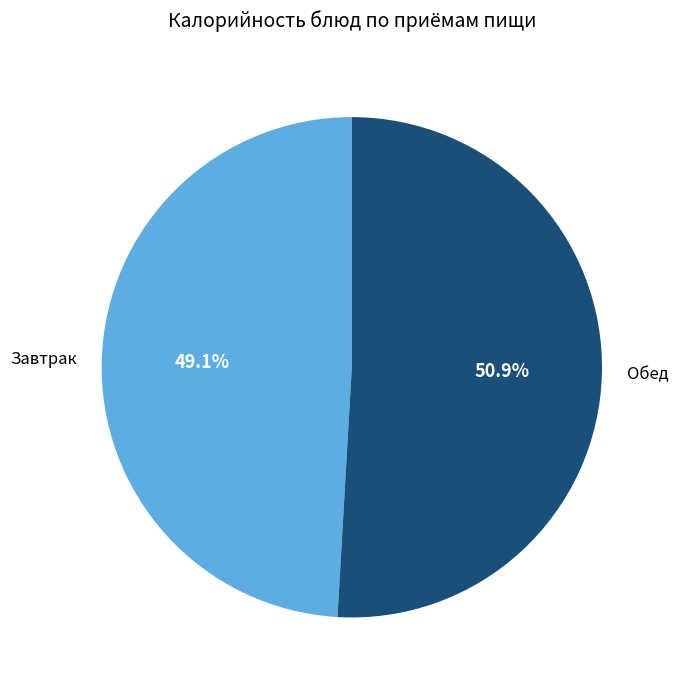

How many segments does this pie chart have?

2